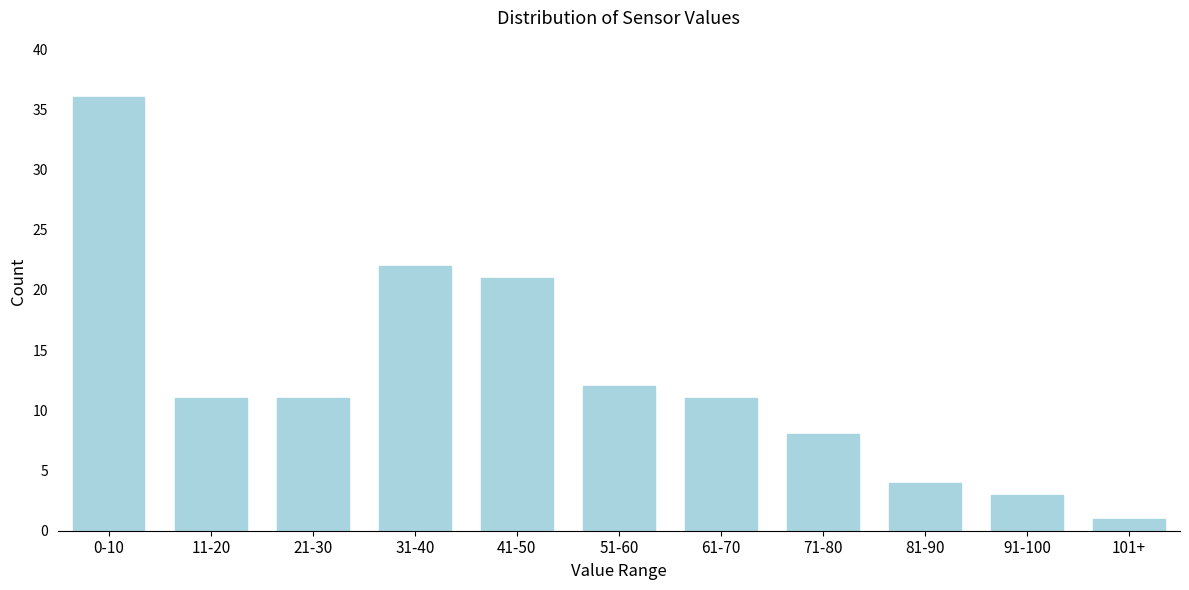

Reading left to right, list all the values displayed in this chart.

36	11	11	22	21	12	11	8	4	3	1